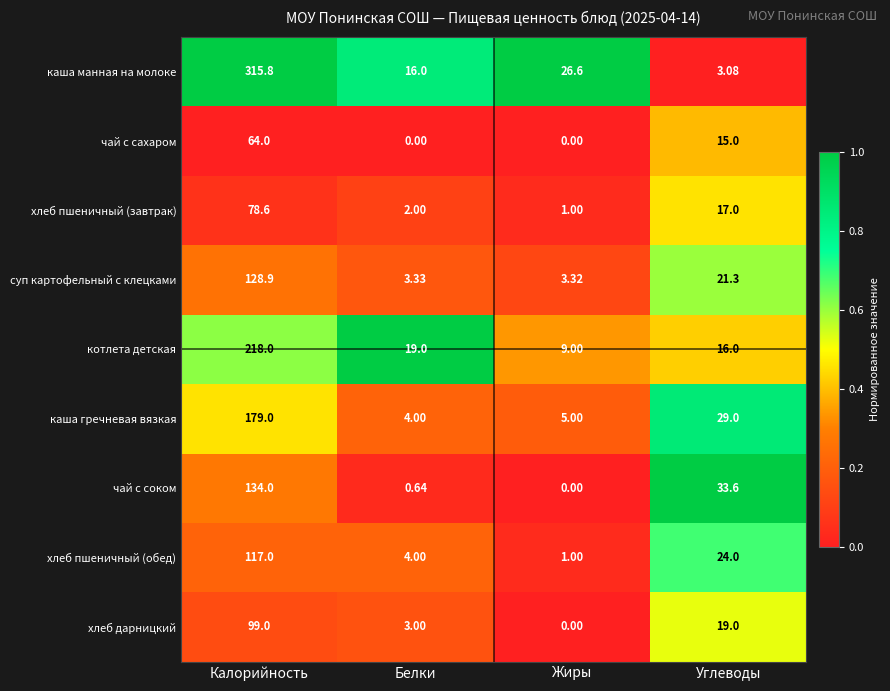

At which category is the sum across all series the highest?

Калорийность